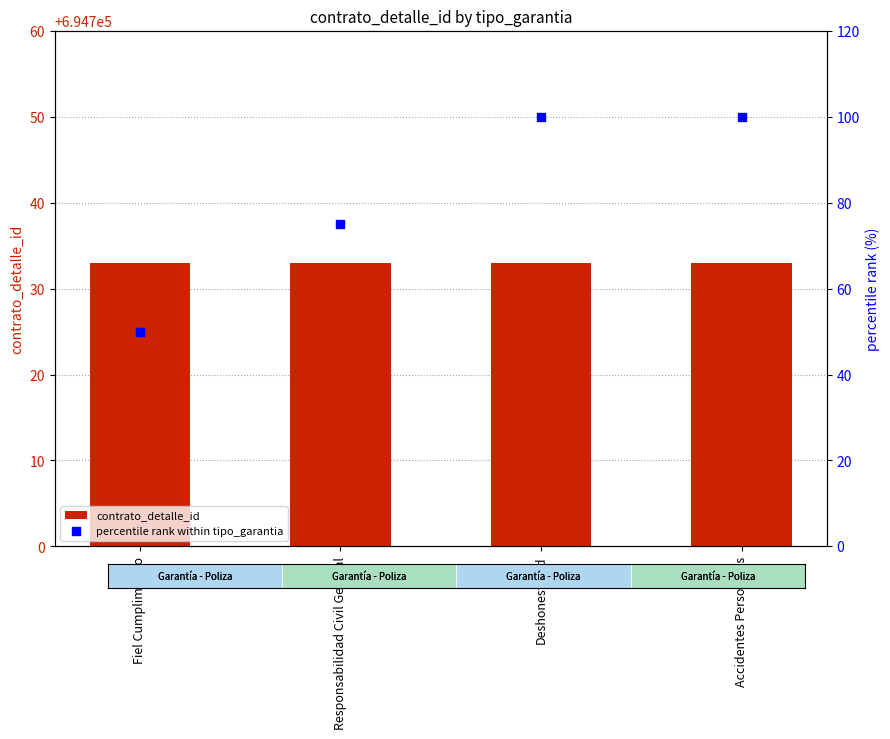

What is the total value across all series at Responsabilidad Civil General?

694808